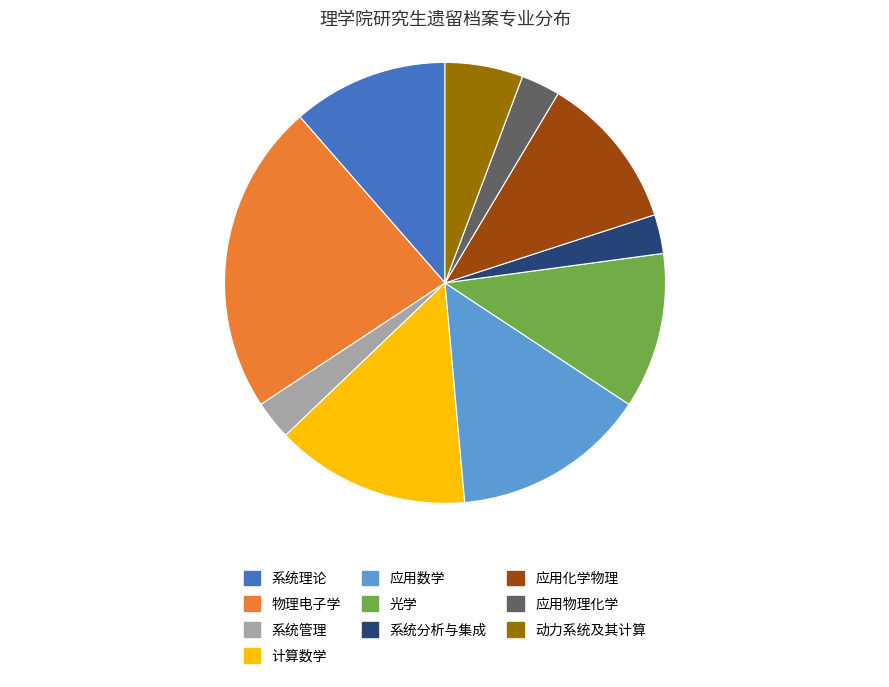

Does any single category account for the majority?

No